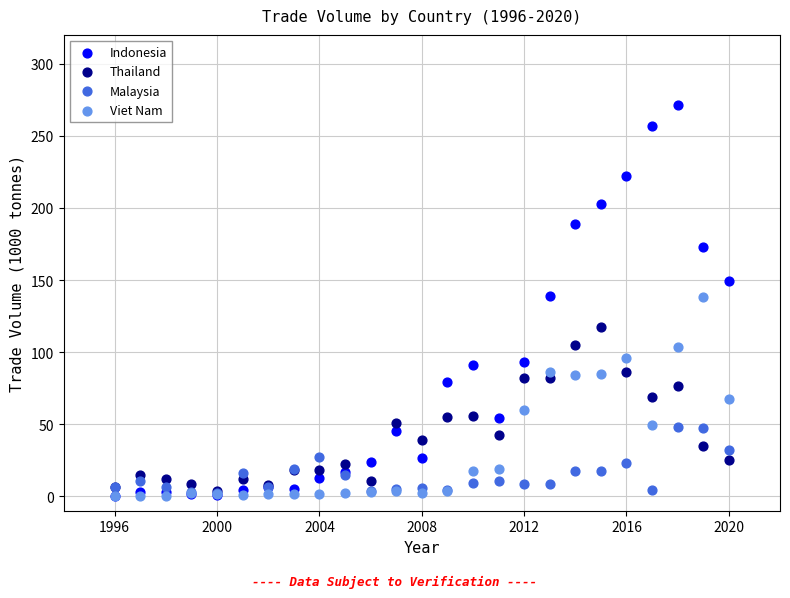

Which series has the largest Y range (max minus min)?

Indonesia